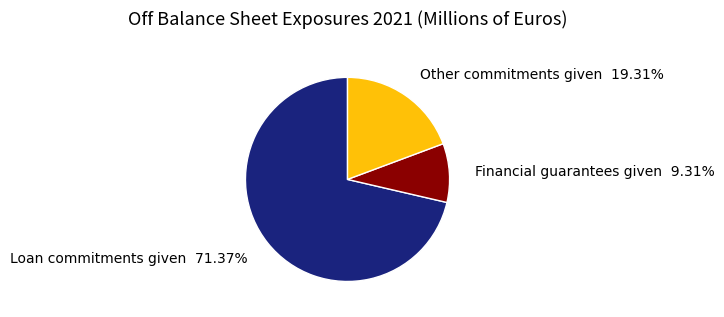

Does any single category account for the majority?

Yes